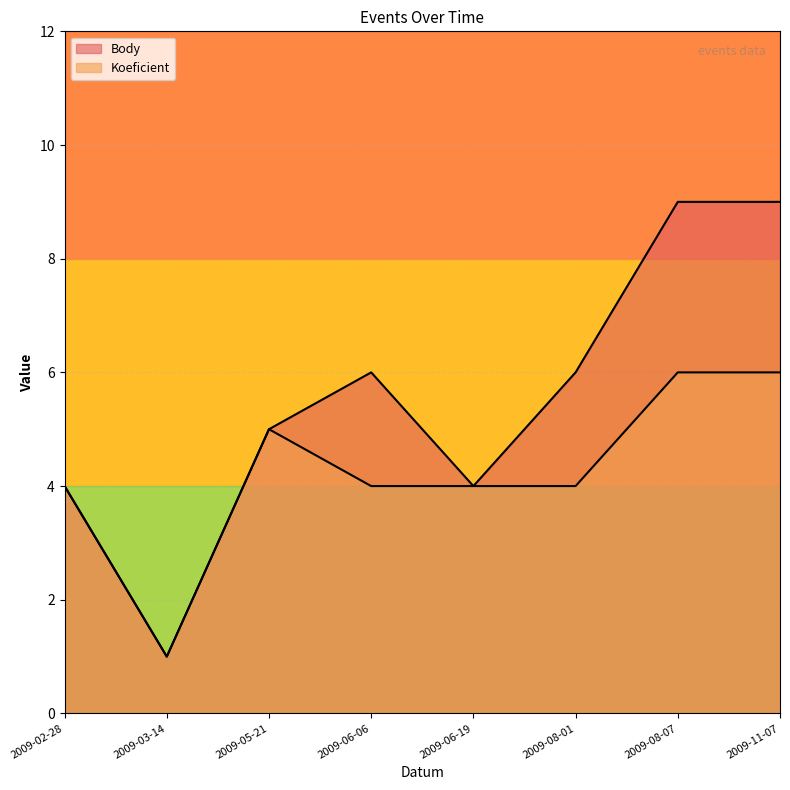

What is the difference between the highest and lowest values at 2009-08-01?

2